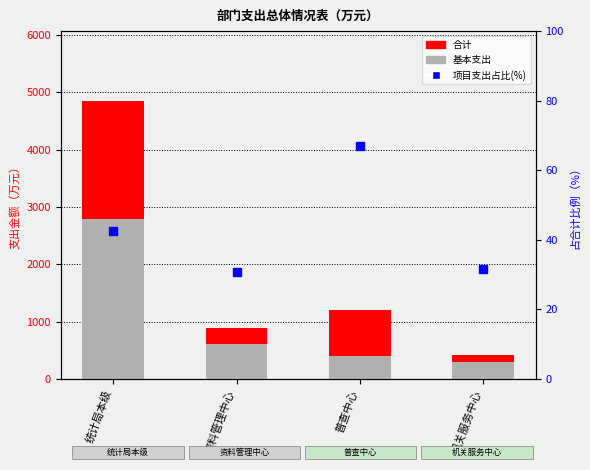

Rank the series at 普查中心 from highest to lowest value.

合计, 基本支出, 项目支出占比